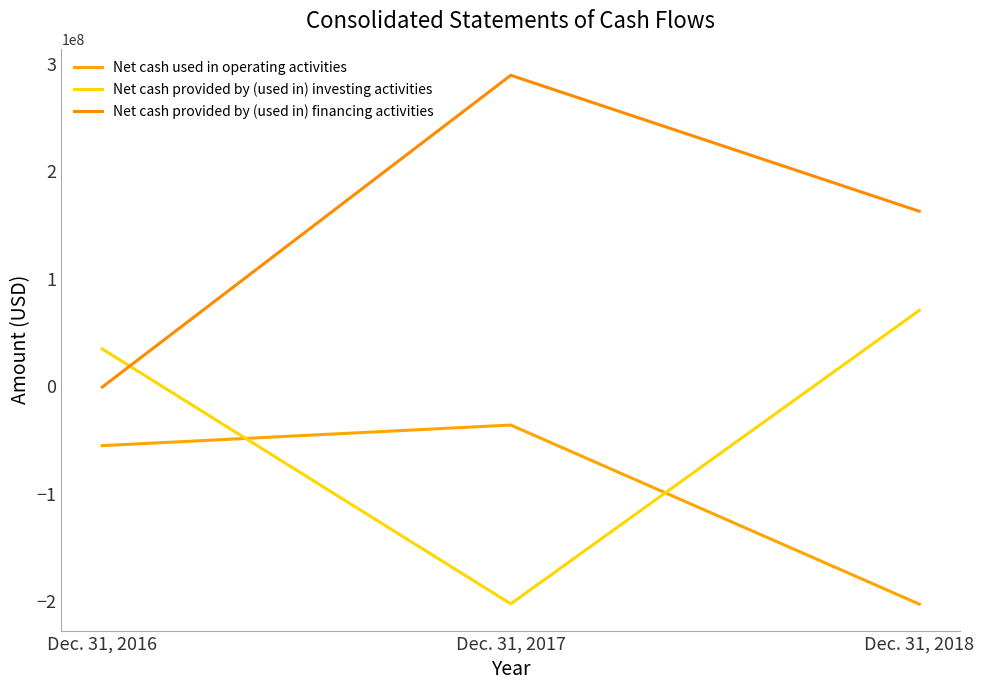

What is the average value of the Net cash used in operating activities series?

-98146333